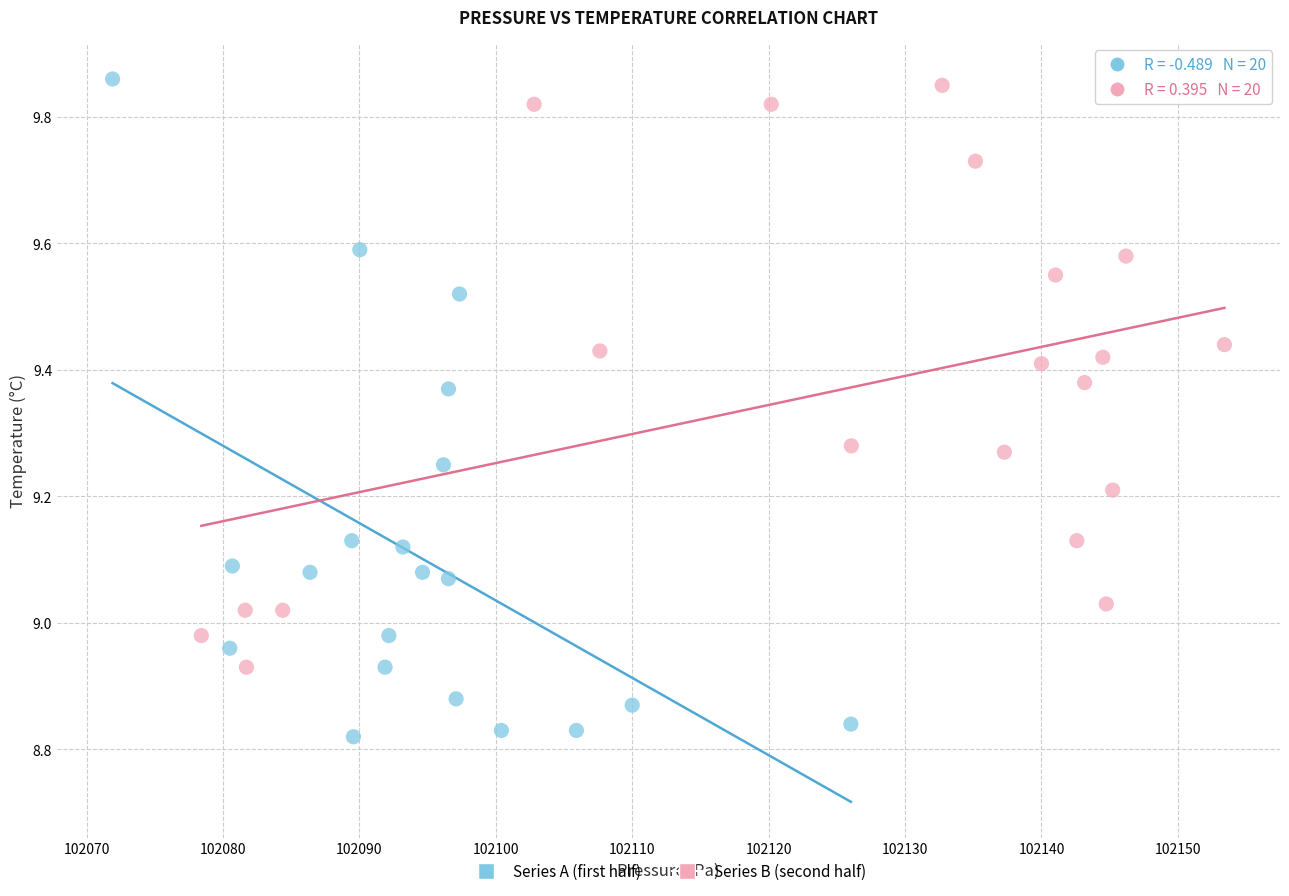

Which series contains the lowest Y value?

Series A (first half)